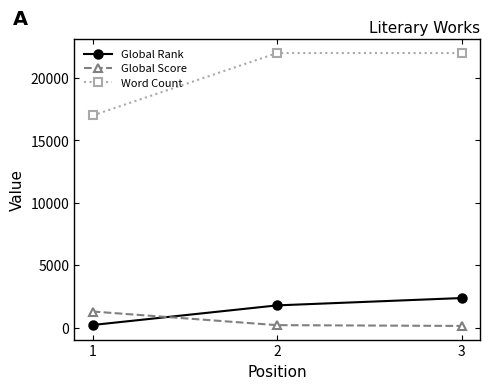

Which series has the largest range (max minus min)?

Word Count